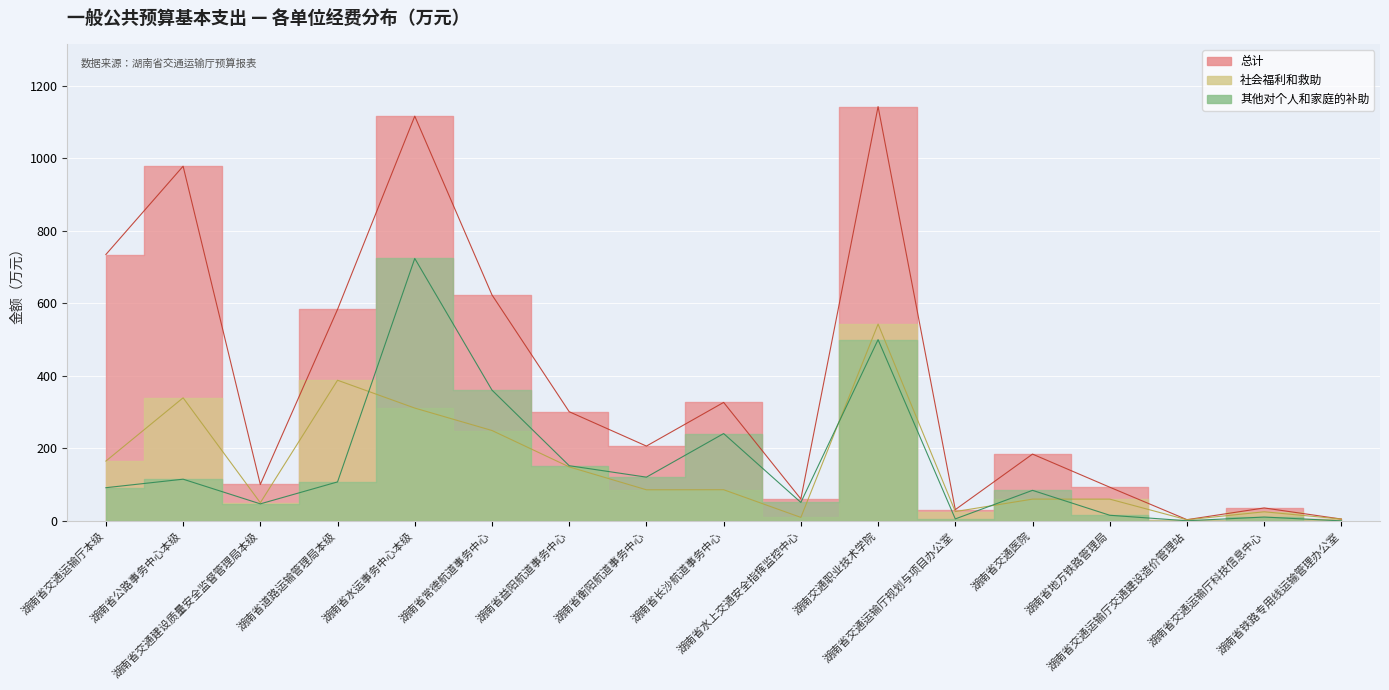

What position from the left is 湖南省交通运输厅交通建设造价管理站?

15